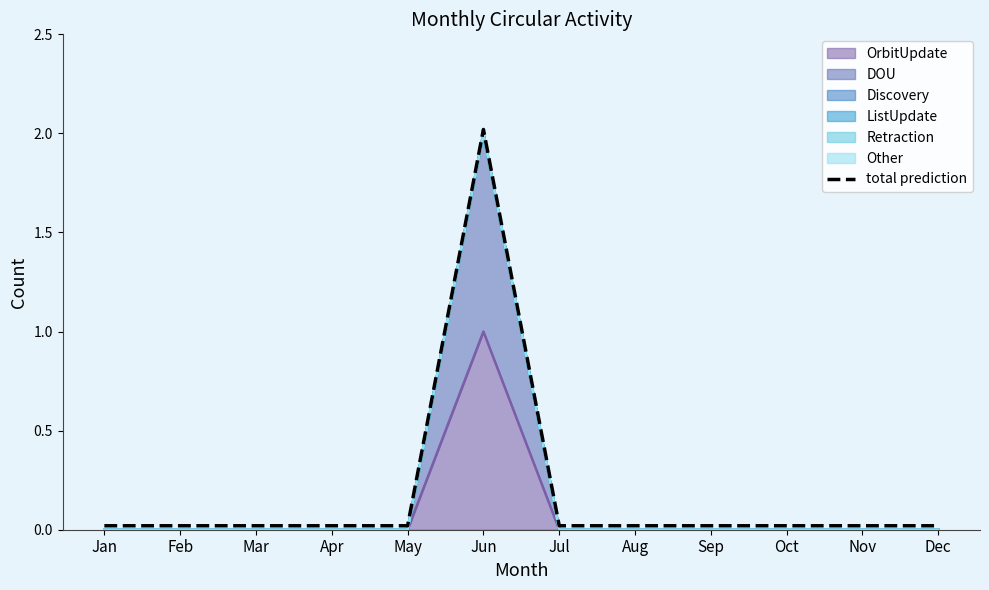

Rank the categories by value from highest to lowest.

Jun, Jan, Feb, Mar, Apr, May, Jul, Aug, Sep, Oct, Nov, Dec